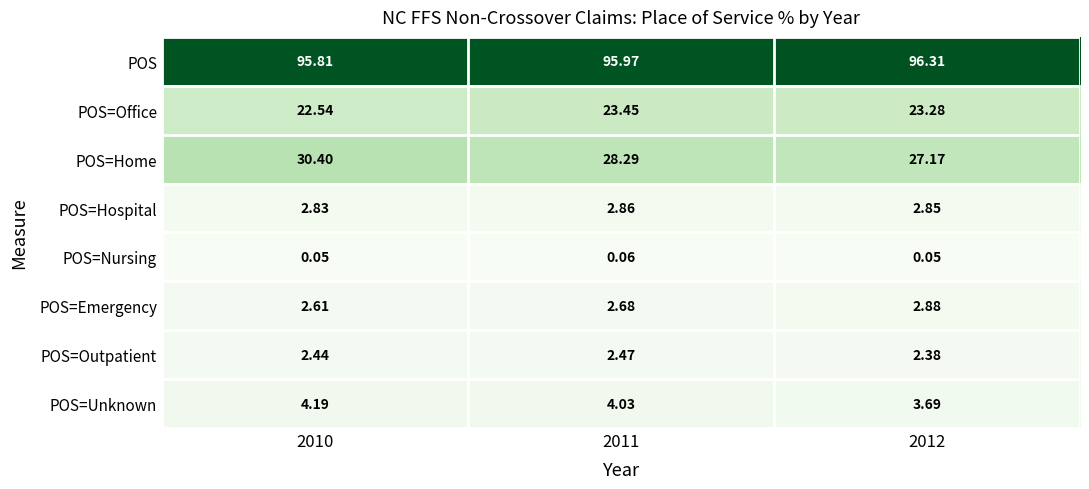

Between 2011 and 2012, which series saw the biggest shift?

POS=Home